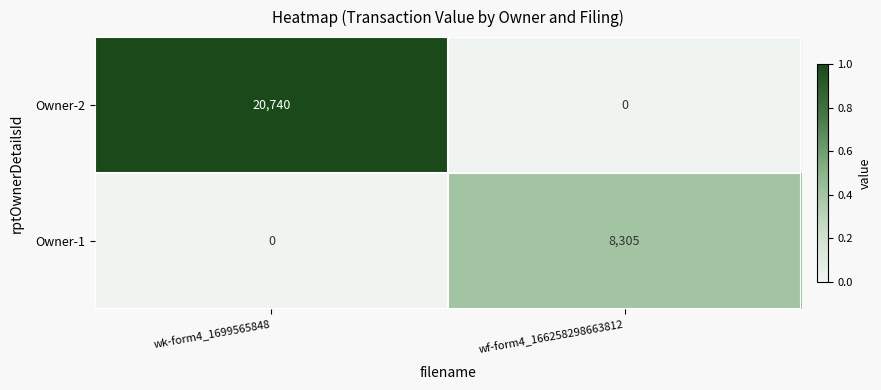

Reading left to right, transcribe all the data shown in this chart.

Owner-2: 20740	0
Owner-1: 0	8305